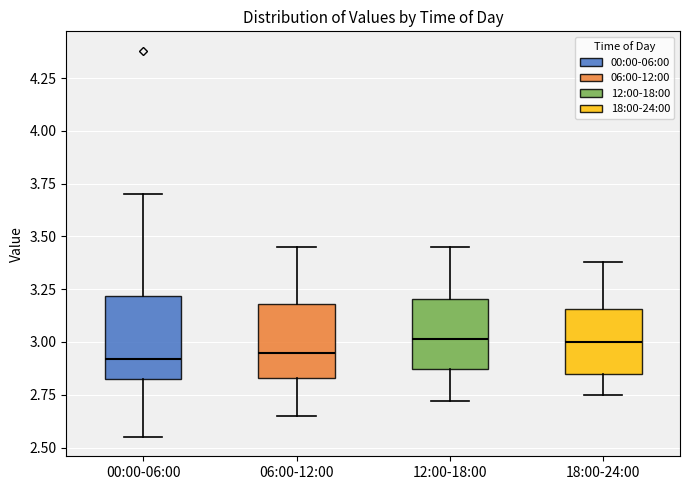

Where does the upper whisker of the box for 06:00-12:00 end on the y-axis? The values are not printed on the chart, so give them approximately, as read against the axis.

3.45